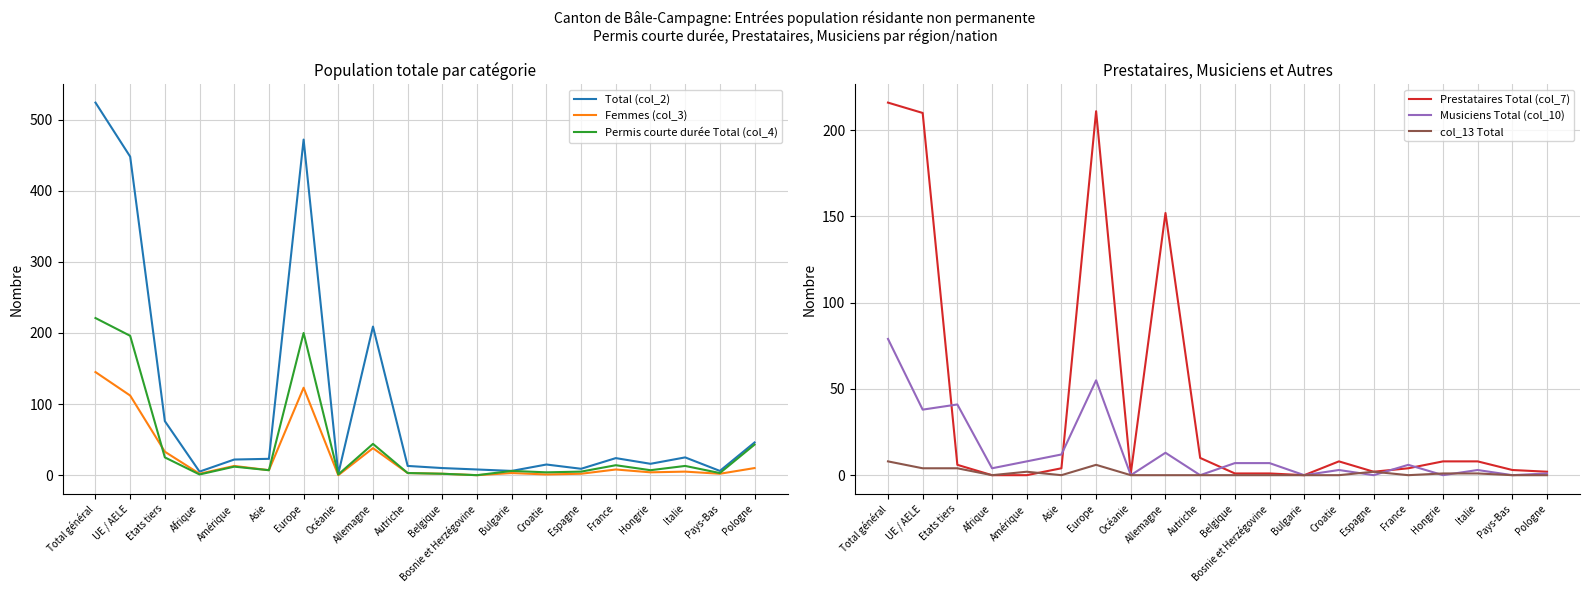

Reading left to right, list all the values displayed in this chart.

Total (col_2): Total général=524	UE / AELE=448	Etats tiers=76	Afrique=5	Amérique=22	Asie=23	Europe=472	Océanie=2	Allemagne=209	Autriche=13	Belgique=10	Bosnie et Herzégovine=8	Bulgarie=6	Croatie=15	Espagne=9	France=24	Hongrie=16	Italie=25	Pays-Bas=6	Pologne=46
Femmes (col_3): Total général=145	UE / AELE=112	Etats tiers=33	Afrique=2	Amérique=13	Asie=7	Europe=123	Océanie=0	Allemagne=38	Autriche=3	Belgique=2	Bosnie et Herzégovine=0	Bulgarie=3	Croatie=1	Espagne=2	France=8	Hongrie=4	Italie=5	Pays-Bas=2	Pologne=10
Permis courte durée Total (col_4): Total général=221	UE / AELE=196	Etats tiers=25	Afrique=1	Amérique=12	Asie=7	Europe=200	Océanie=1	Allemagne=44	Autriche=3	Belgique=2	Bosnie et Herzégovine=0	Bulgarie=6	Croatie=4	Espagne=5	France=14	Hongrie=7	Italie=13	Pays-Bas=3	Pologne=43
Prestataires Total (col_7): Total général=216	UE / AELE=210	Etats tiers=6	Afrique=0	Amérique=0	Asie=4	Europe=211	Océanie=1	Allemagne=152	Autriche=10	Belgique=1	Bosnie et Herzégovine=1	Bulgarie=0	Croatie=8	Espagne=2	France=4	Hongrie=8	Italie=8	Pays-Bas=3	Pologne=2
Musiciens Total (col_10): Total général=79	UE / AELE=38	Etats tiers=41	Afrique=4	Amérique=8	Asie=12	Europe=55	Océanie=0	Allemagne=13	Autriche=0	Belgique=7	Bosnie et Herzégovine=7	Bulgarie=0	Croatie=3	Espagne=0	France=6	Hongrie=0	Italie=3	Pays-Bas=0	Pologne=1
col_13 Total: Total général=8	UE / AELE=4	Etats tiers=4	Afrique=0	Amérique=2	Asie=0	Europe=6	Océanie=0	Allemagne=0	Autriche=0	Belgique=0	Bosnie et Herzégovine=0	Bulgarie=0	Croatie=0	Espagne=2	France=0	Hongrie=1	Italie=1	Pays-Bas=0	Pologne=0